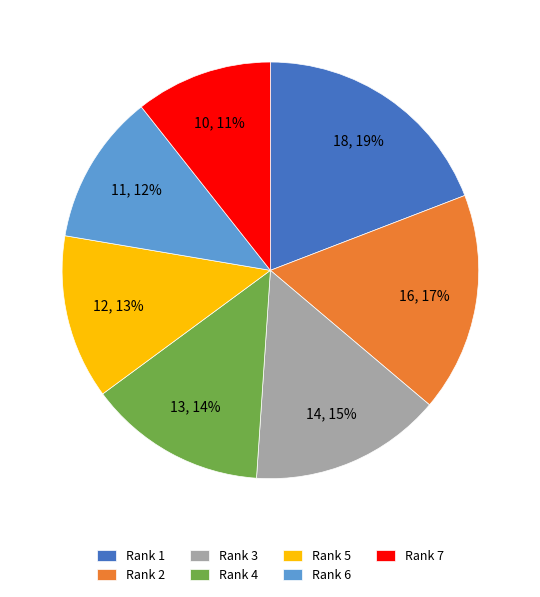

Is the sum of Rank 2 and Rank 5 greater than half?

No